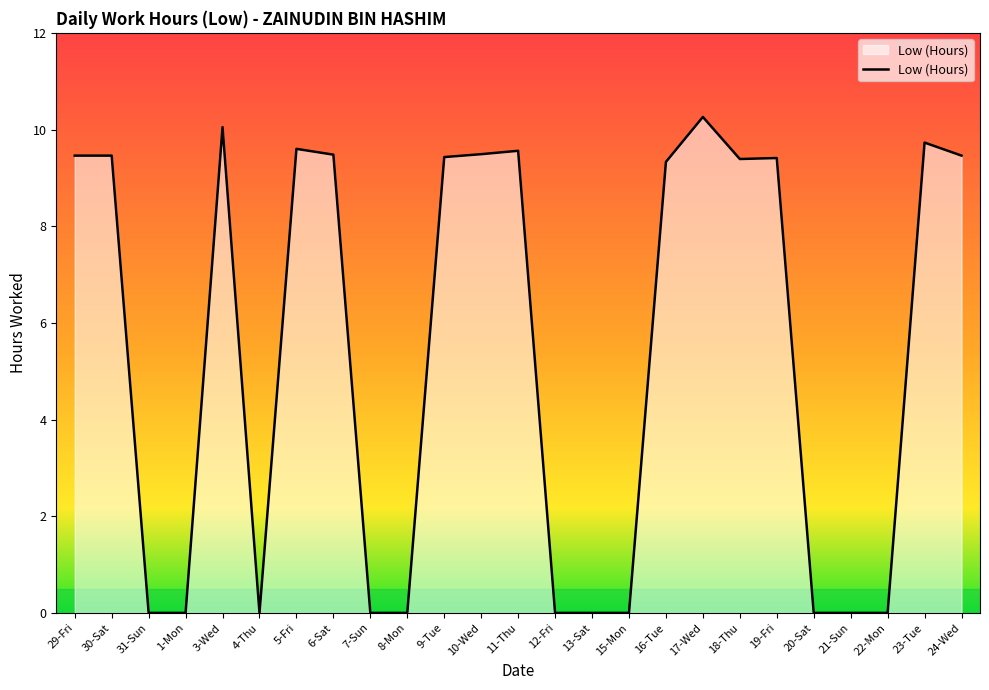

How many values exceed 9?

14